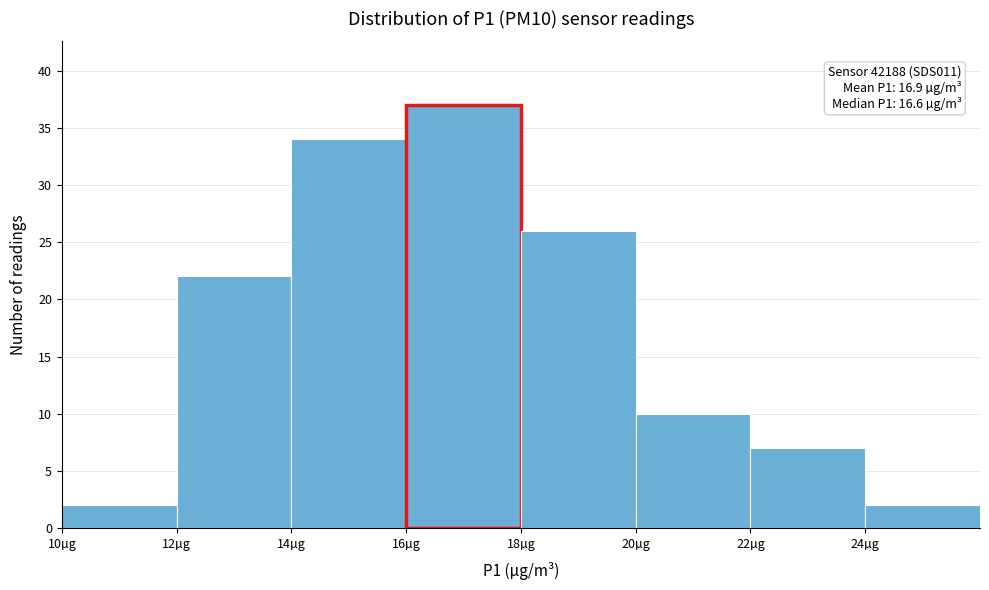

Over which range of the x-axis is the bar tallest?

16 to 18